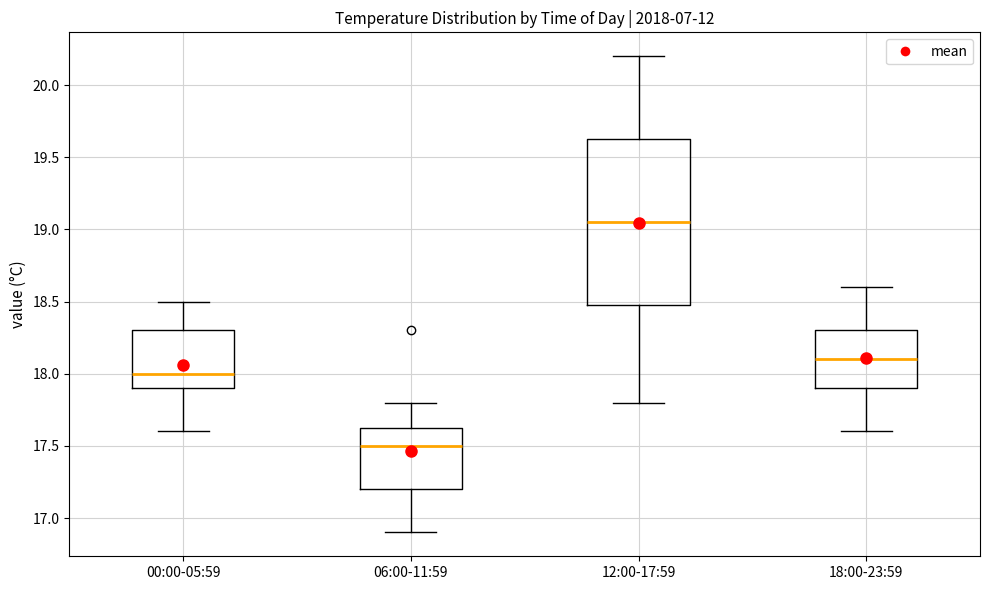

Reading left to right, read every box against the y-axis: the position of its median line, the range the box covers, and the ends of its whiskers. The values are not printed on the chart, so give them approximately, as read against the axis.

00:00-05:59: median 18.00, box 17.90 to 18.30, whiskers 17.60 to 18.50
06:00-11:59: median 17.50, box 17.20 to 17.65, whiskers 16.90 to 17.80
12:00-17:59: median 19.05, box 18.50 to 19.65, whiskers 17.80 to 20.20
18:00-23:59: median 18.10, box 17.90 to 18.30, whiskers 17.60 to 18.60